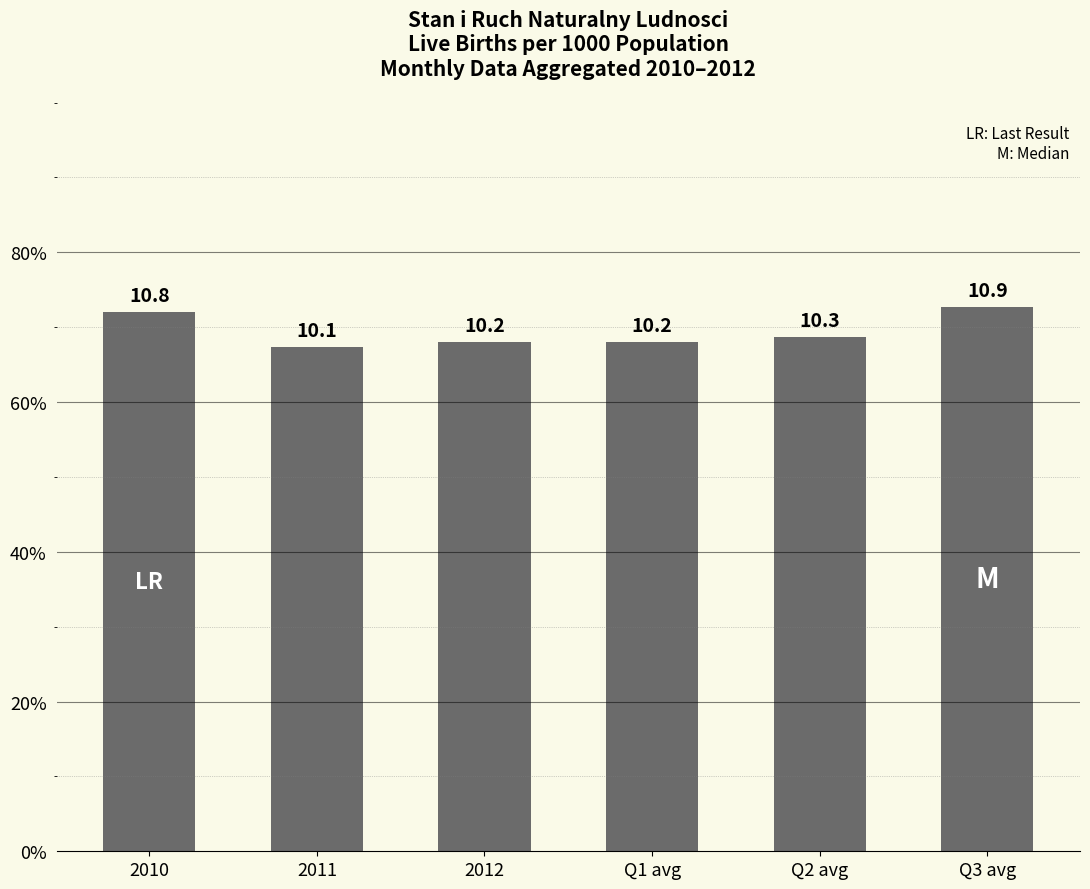

True or false: the data shows 10.2 at 2012.

True